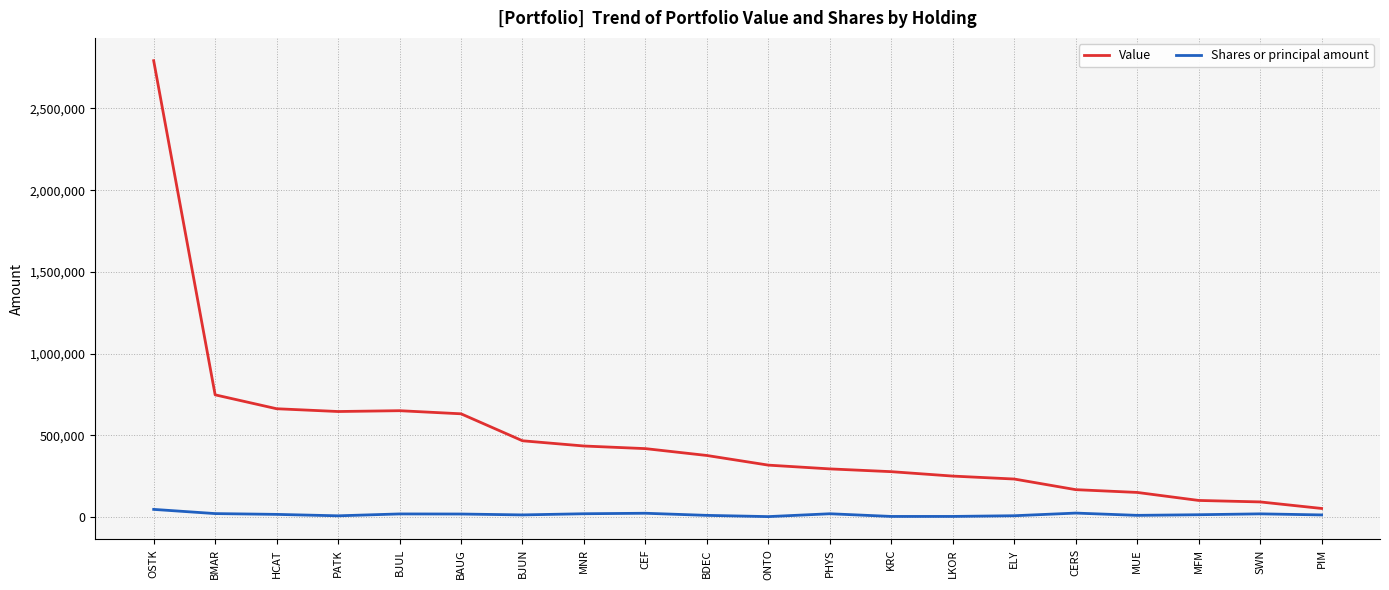

At CEF, list the series in order from smallest to largest.

Shares or principal amount, Value